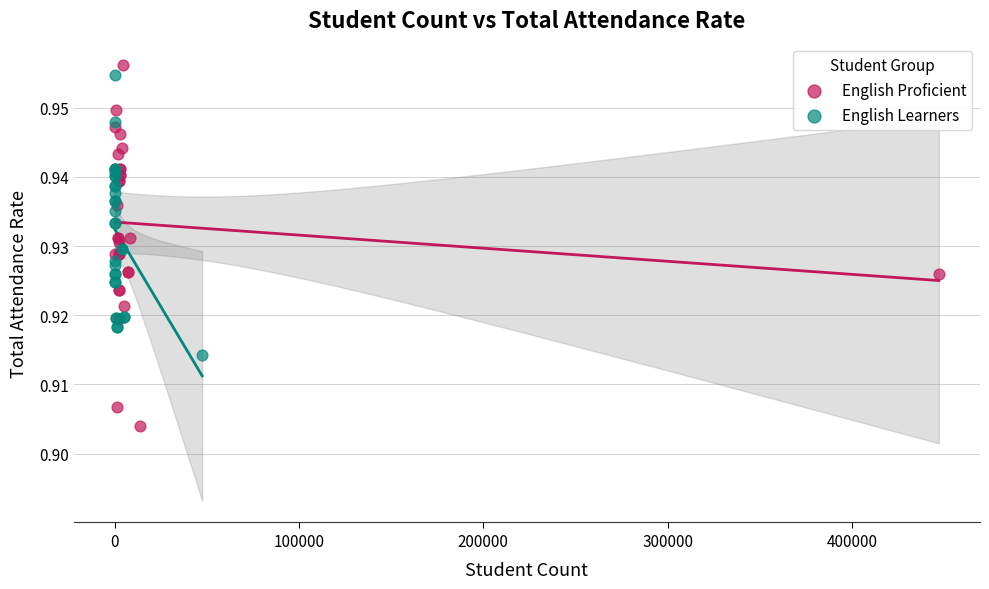

What are all the series names shown in the legend?

English Proficient, English Learners